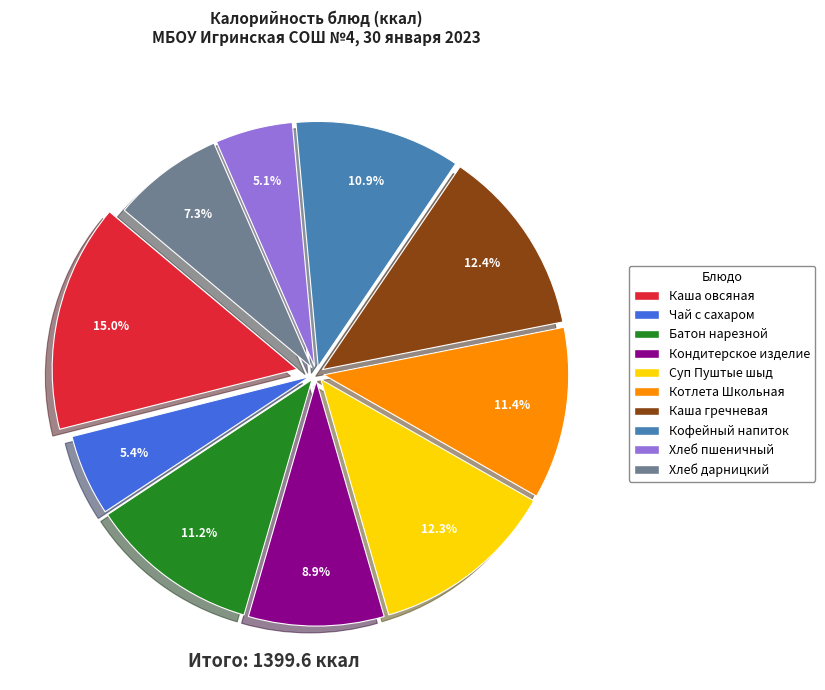

How many slices are in this pie chart?

10